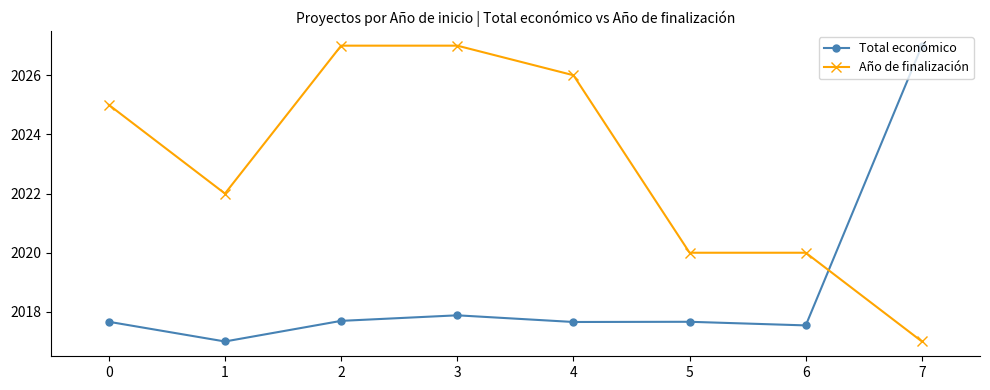

What is the difference between the highest and lowest values at 5?

2.3